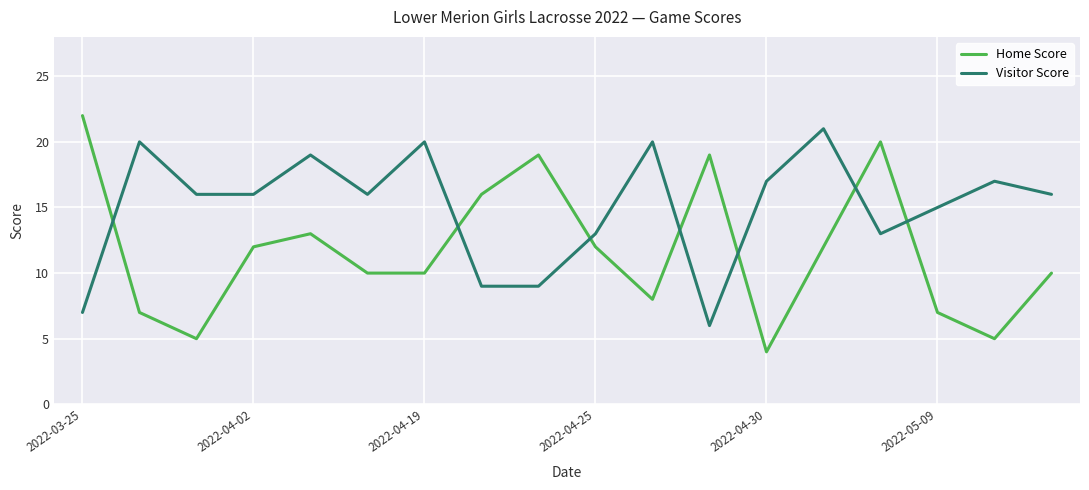

Reading left to right, transcribe all the data shown in this chart.

Home Score: 22	7	5	12	13	10	10	16	19	12	8	19	4	12	20	7	5	10
Visitor Score: 7	20	16	16	19	16	20	9	9	13	20	6	17	21	13	15	17	16